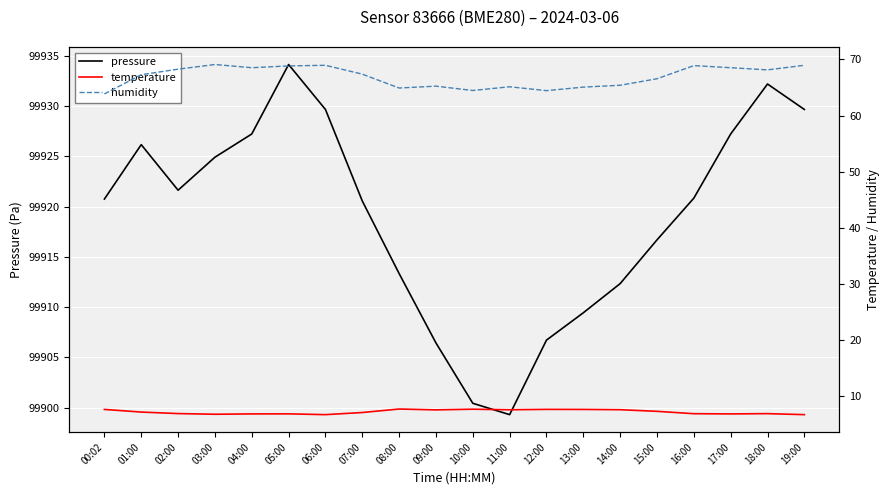

True or false: pressure has more than 0 interior local peaks.

True